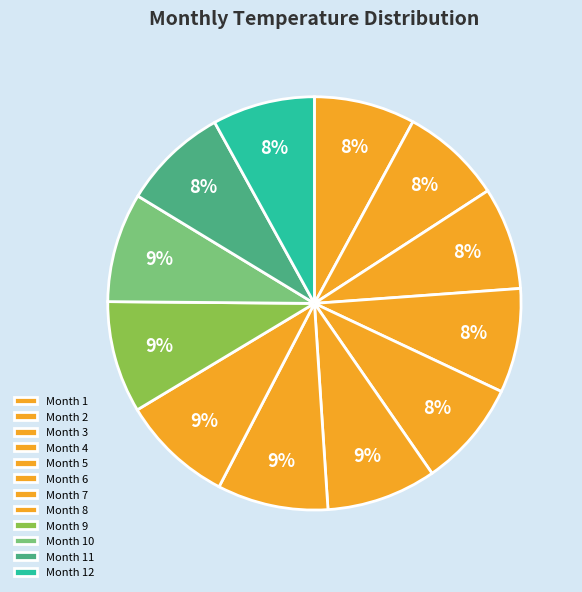

How many segments does this pie chart have?

12